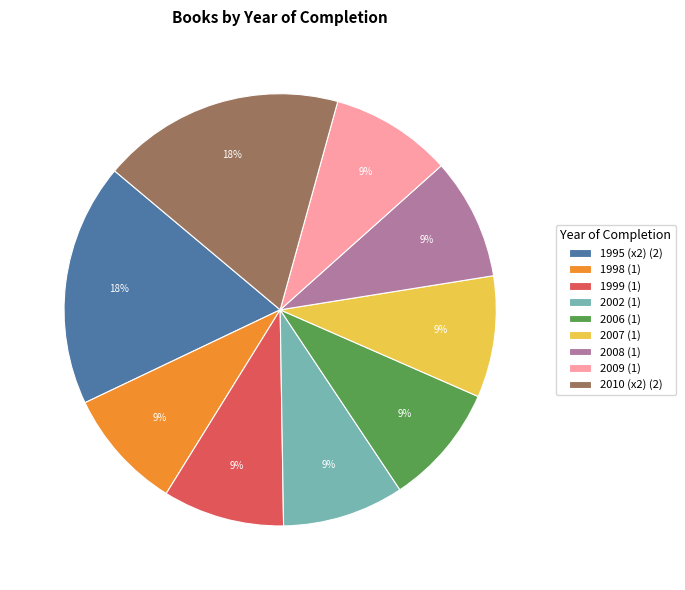

Does any single category account for the majority?

No